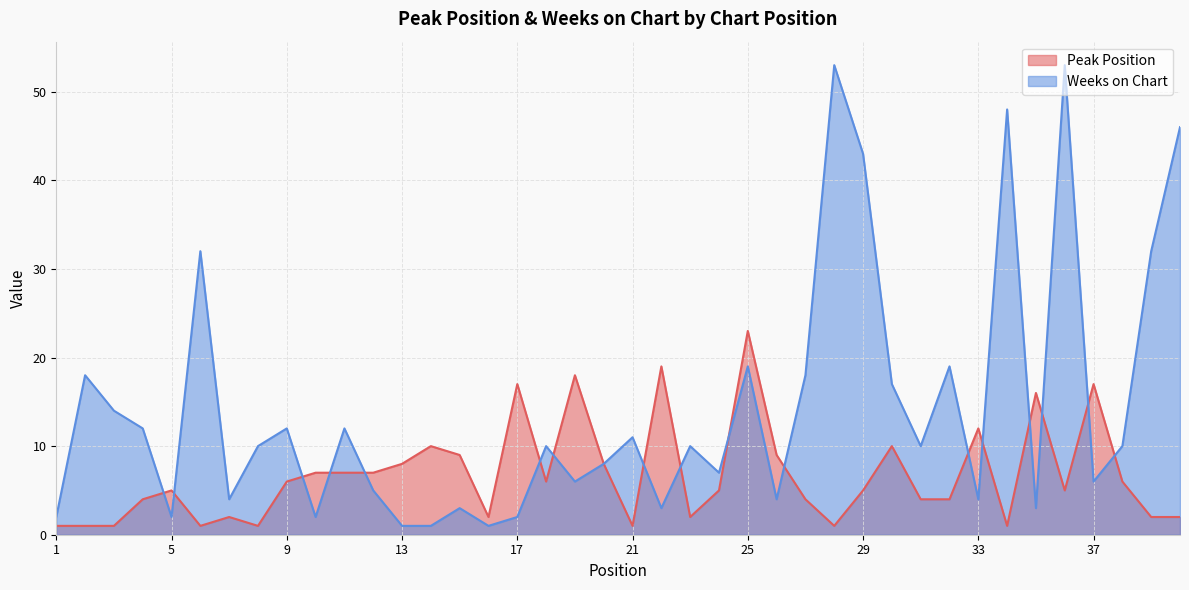

How many lines are shown in the chart?

2